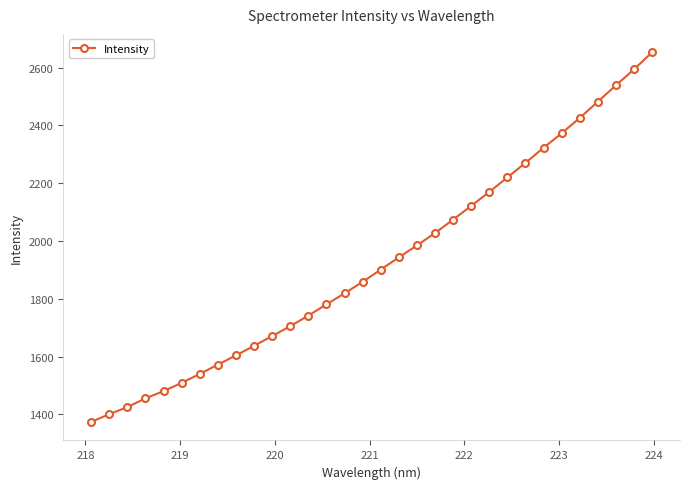

What is the maximum value shown in the chart?

2653.0